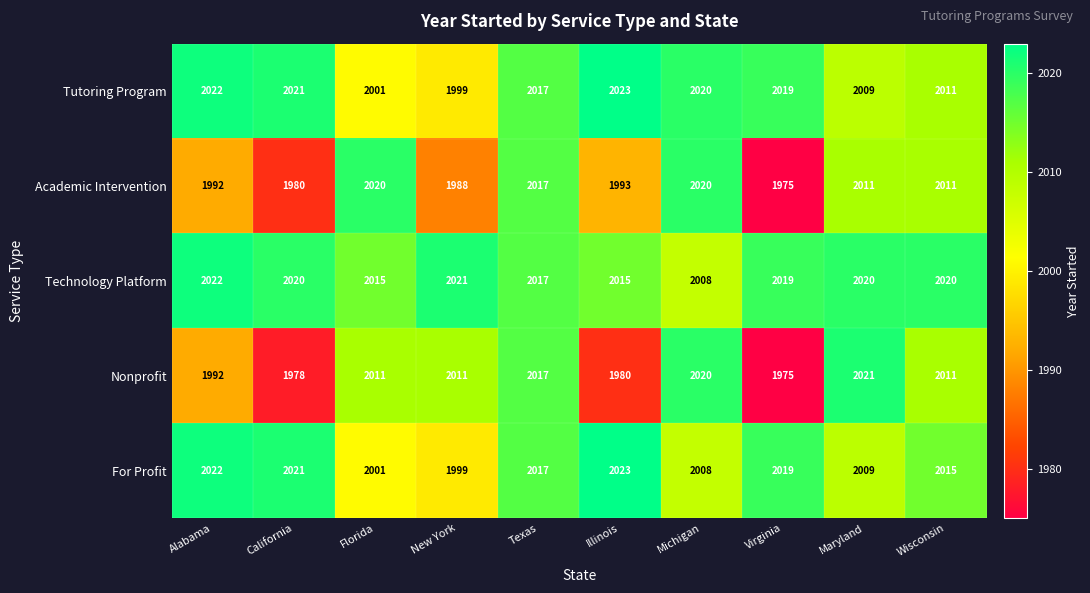

What is the average value of the Tutoring Program series?

2014